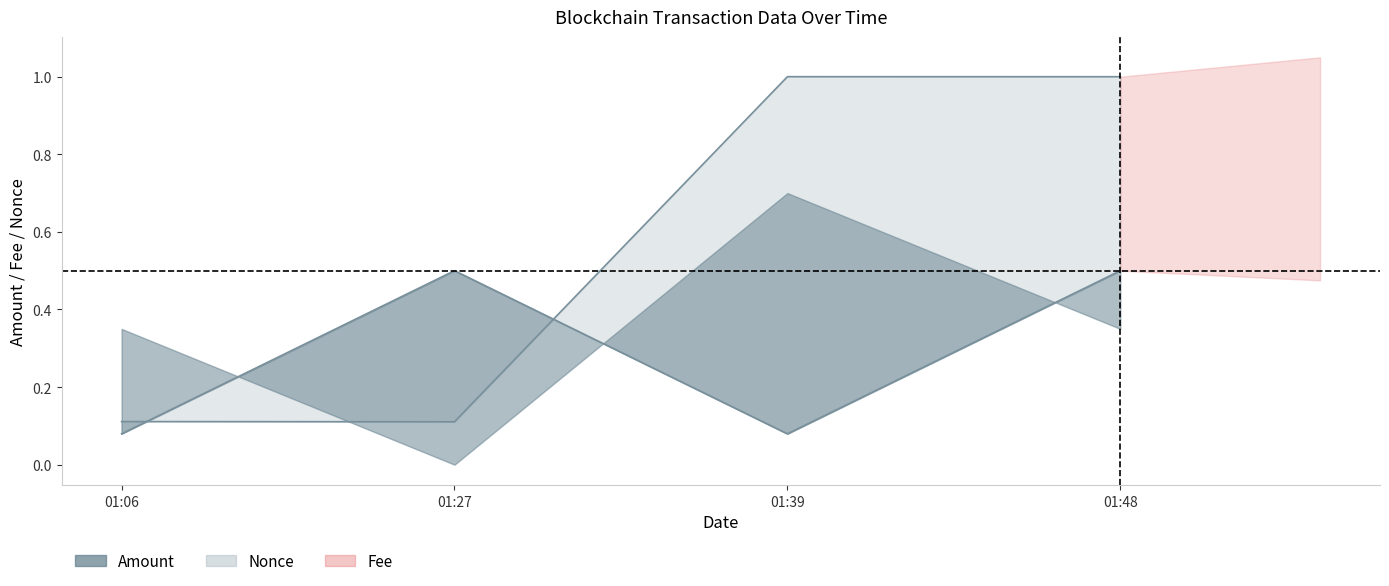

Is it true that Fee equals 0.1 at 01:39?

False